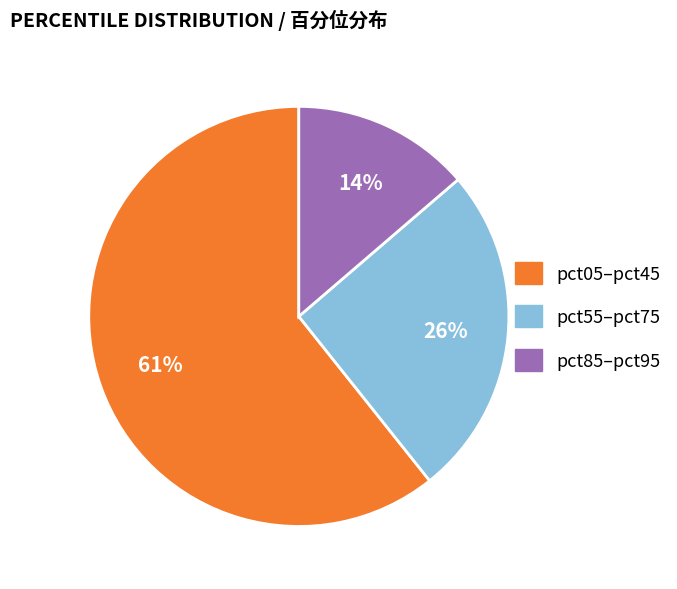

Is there any slice that represents more than half of the pie?

Yes